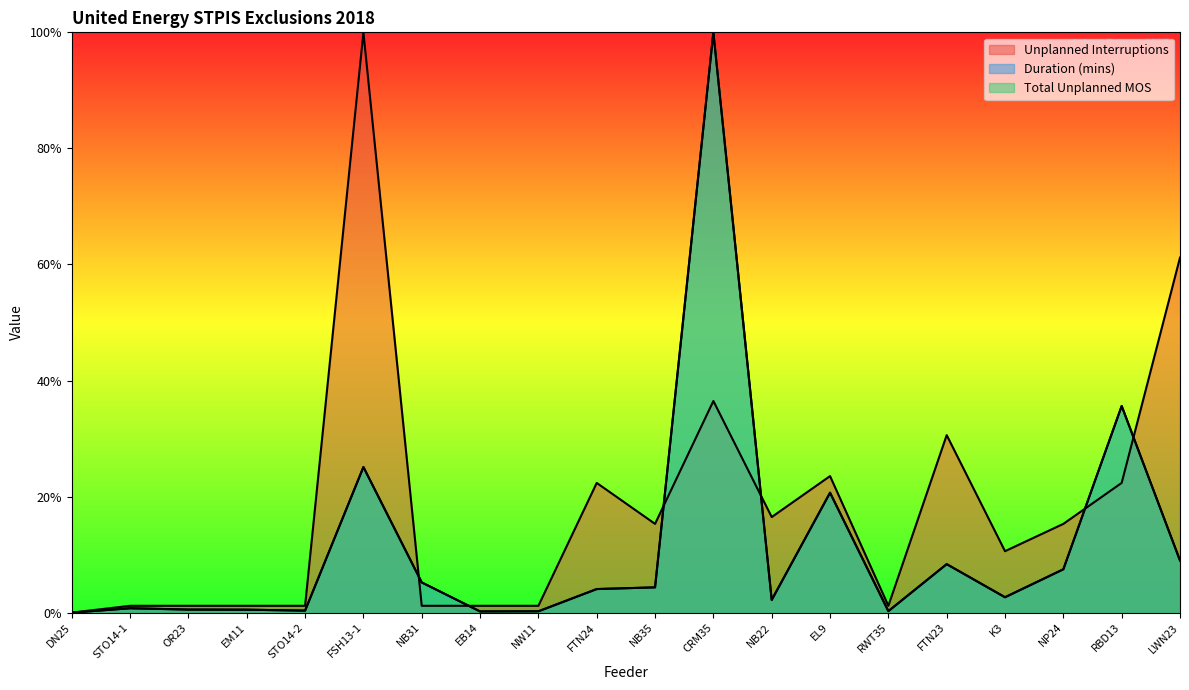

Rank the categories by Total Unplanned MOS value from lowest to highest.

DN25, EB14, NW11, RWT35, STO14-2, EM11, OR23, STO14-1, NB22, K3, FTN24, NB35, NB31, NP24, FTN23, LWN23, EL9, FSH13-1, RBD13, CRM35